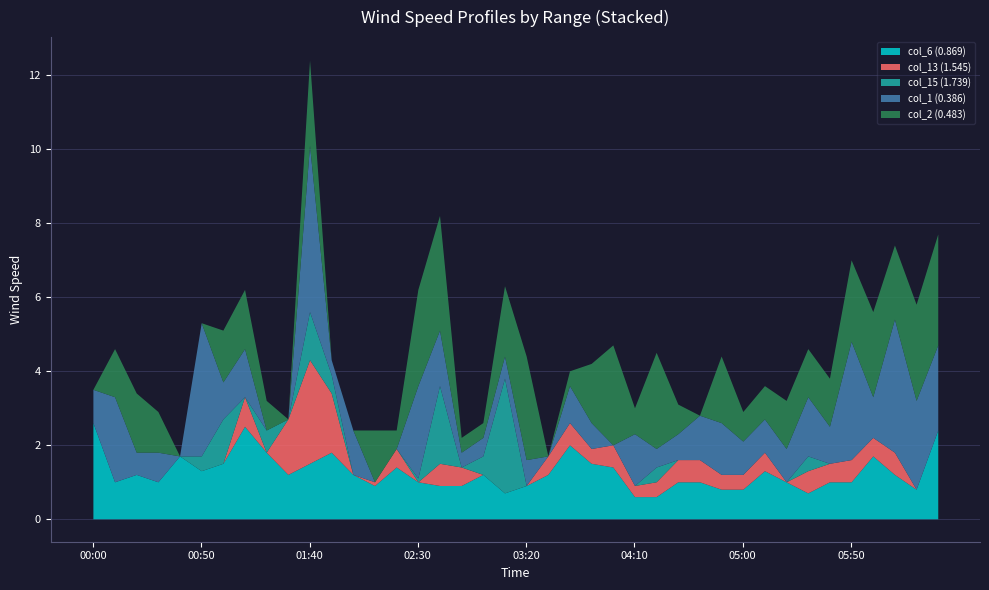

Reading left to right, transcribe all the data shown in this chart.

col_6 (0.869): 2.6	1.0	1.2	1.0	1.7	1.3	1.5	2.5	1.8	1.2	1.5	1.8	1.2	0.9	1.4	1.0	0.9	0.9	1.2	0.7	0.9	1.2	2.0	1.5	1.4	0.6	0.6	1.0	1.0	0.8	0.8	1.3	1.0	0.7	1.0	1.0	1.7	1.2	0.8	2.4
col_13 (1.545): 0.0	0.0	0.0	0.0	0.0	0.0	0.0	0.8	0.0	1.5	2.8	1.6	0.0	0.1	0.5	0.0	0.6	0.5	0.0	0.0	0.0	0.5	0.6	0.4	0.6	0.3	0.4	0.6	0.6	0.4	0.4	0.5	0.0	0.6	0.5	0.6	0.5	0.6	0.0	0.0
col_15 (1.739): 0.0	0.0	0.0	0.0	0.0	0.4	1.2	0.0	0.6	0.0	1.3	0.5	0.0	0.0	0.0	0.1	2.1	0.0	0.5	3.1	0.0	0.0	0.0	0.0	0.0	0.0	0.4	0.0	0.0	0.0	0.0	0.0	0.0	0.4	0.0	0.0	0.0	0.0	0.0	0.0
col_1 (0.386): 0.9	2.3	0.6	0.8	0.0	3.6	1.0	1.3	0.0	0.0	4.5	0.4	1.2	0.0	0.0	2.5	1.5	0.4	0.5	0.6	0.7	0.0	1.0	0.7	0.0	1.4	0.5	0.7	1.2	1.4	0.9	0.9	0.9	1.6	1.0	3.2	1.1	3.6	2.4	2.3
col_2 (0.483): 0.0	1.3	1.6	1.1	0.0	0.0	1.4	1.6	0.8	0.0	2.3	0.0	0.0	1.4	0.5	2.6	3.1	0.4	0.4	1.9	2.8	0.0	0.4	1.6	2.7	0.7	2.6	0.8	0.0	1.8	0.8	0.9	1.3	1.3	1.3	2.2	2.3	2.0	2.6	3.0